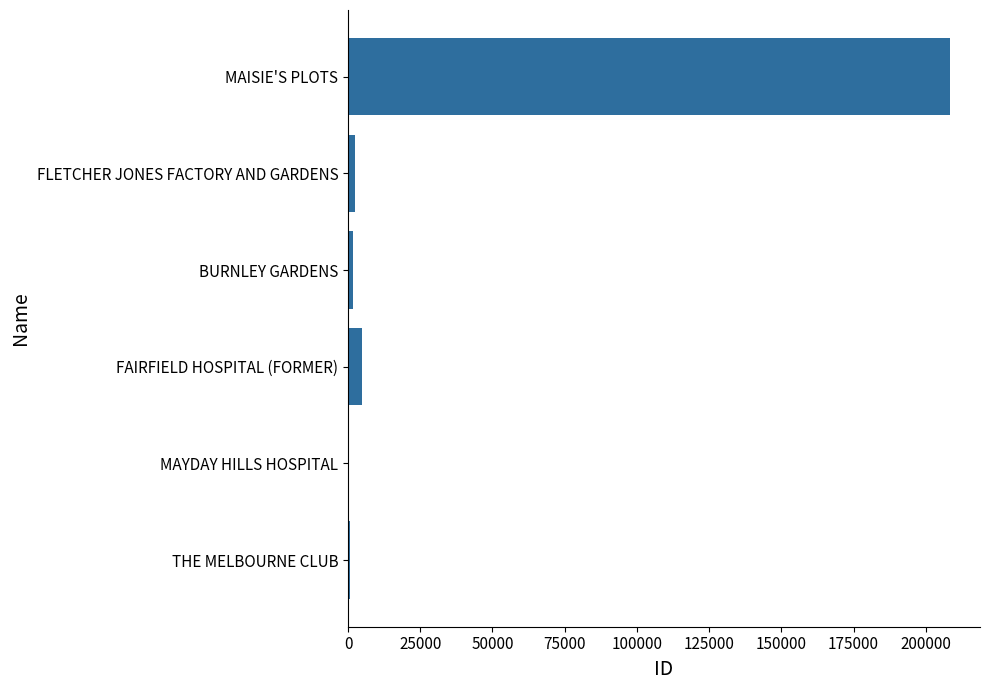

Which has a higher value, FAIRFIELD HOSPITAL (FORMER) or MAISIE'S PLOTS?

MAISIE'S PLOTS